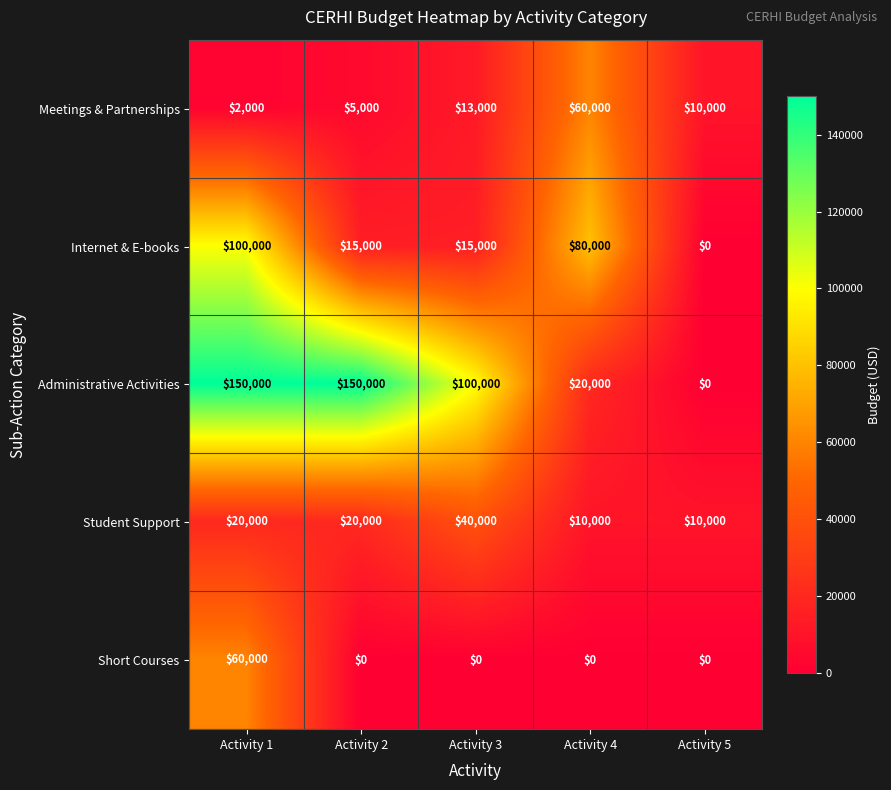

The Administrative Activities series shows 34633 at Activity 4. True or false?

False